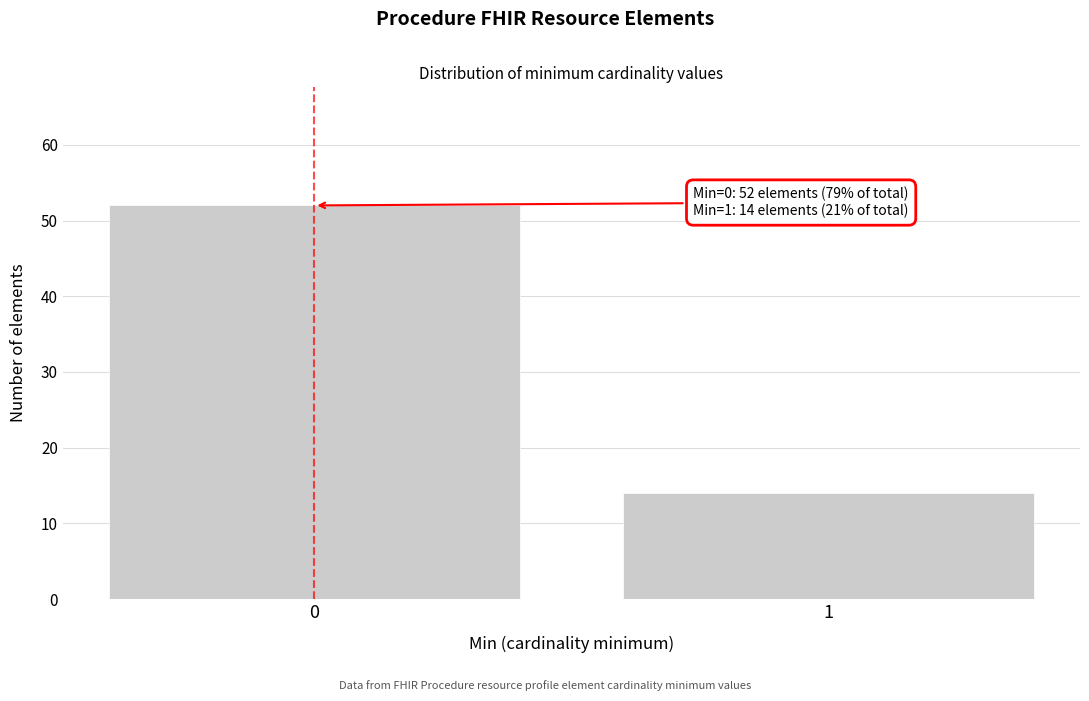

Reading left to right, extract all data points from this chart.

52	14